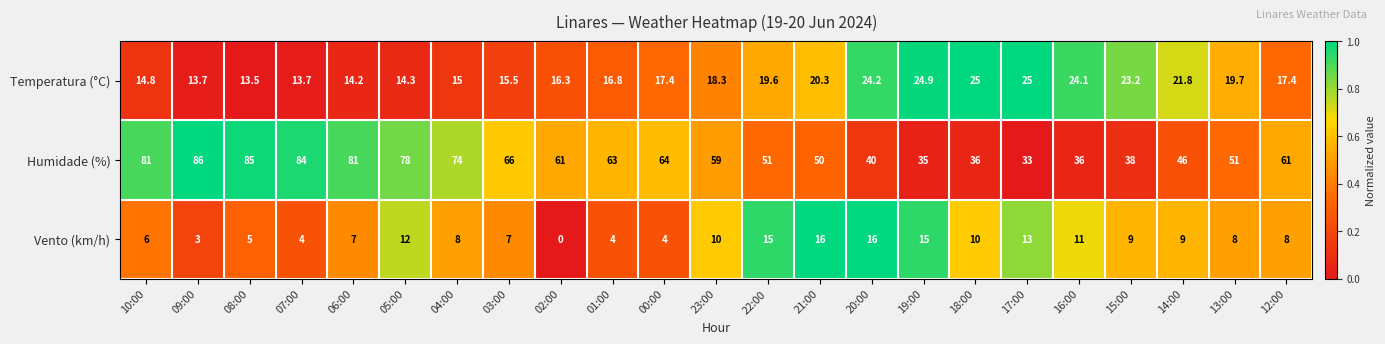

Read the Humidade (%) value at 09:00.

86.0